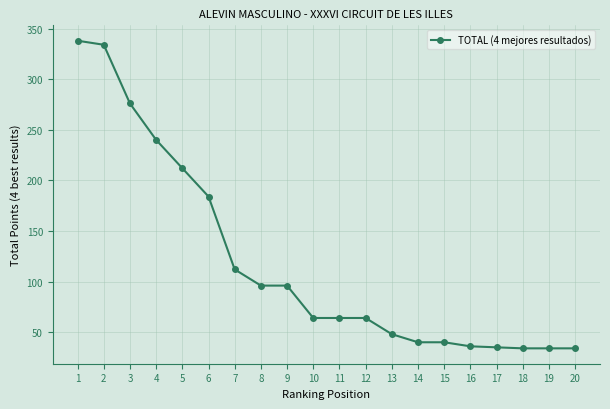

Is it true that the value at 11 is 25?

False